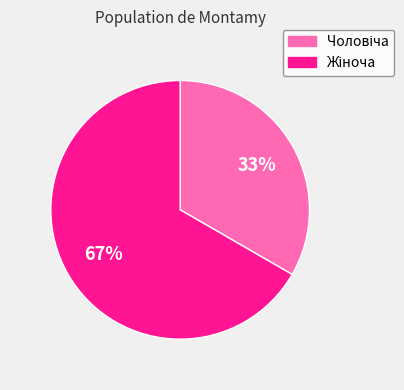

How many slices are in this pie chart?

2